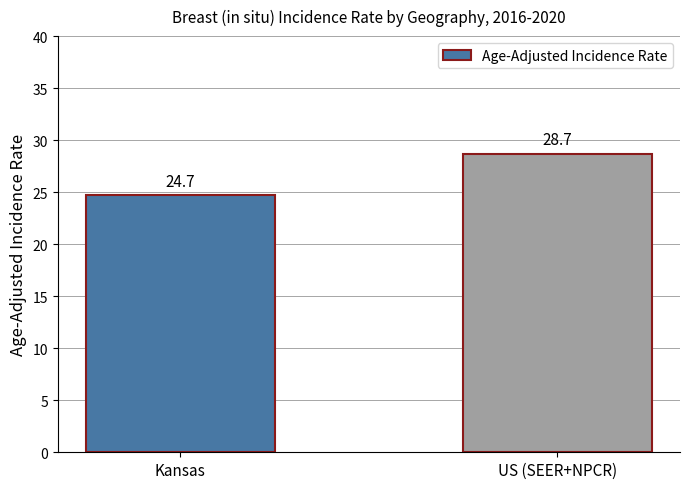

What is the label of the 1st bar from the right?

US (SEER+NPCR)